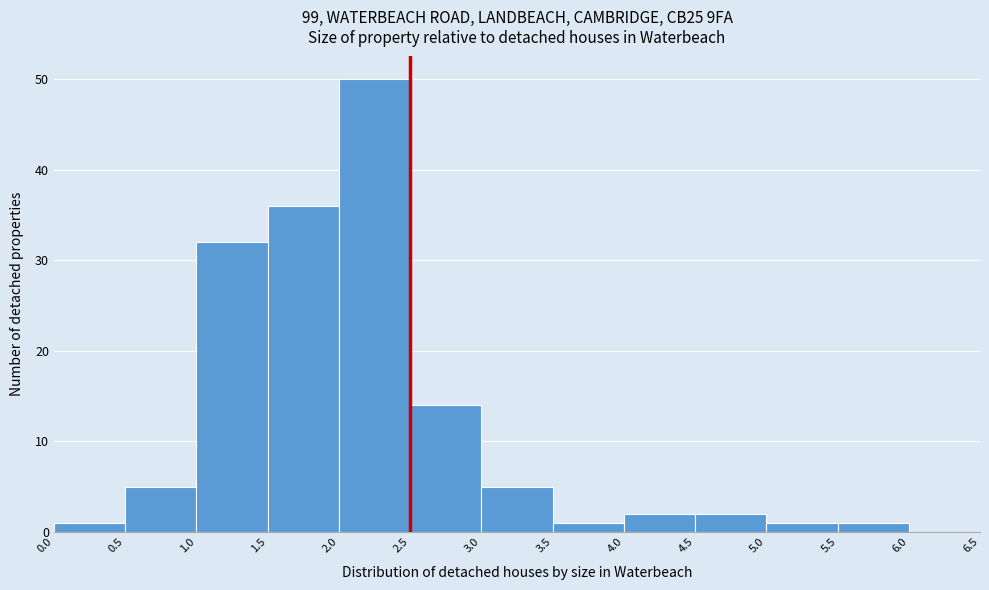

Reading left to right, transcribe this chart: for each bar, give the range it covers on the x-axis and its height. The values are not printed on the chart, so give them approximately, as read against the axis.

0.0 to 0.5: 1
0.5 to 1.0: 5
1.0 to 1.5: 32
1.5 to 2.0: 36
2.0 to 2.5: 50
2.5 to 3.0: 14
3.0 to 3.5: 5
3.5 to 4.0: 1
4.0 to 4.5: 2
4.5 to 5.0: 2
5.0 to 5.5: 1
5.5 to 6.0: 1
6.0 to 6.5: 0